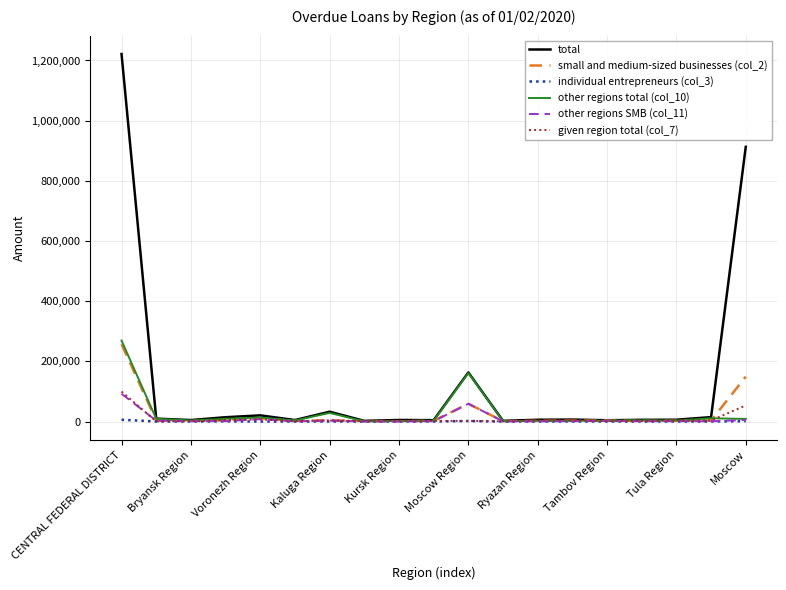

What are all the series names shown in the legend?

total, small and medium-sized businesses (col_2), individual entrepreneurs (col_3), other regions total (col_10), other regions SMB (col_11), given region total (col_7)